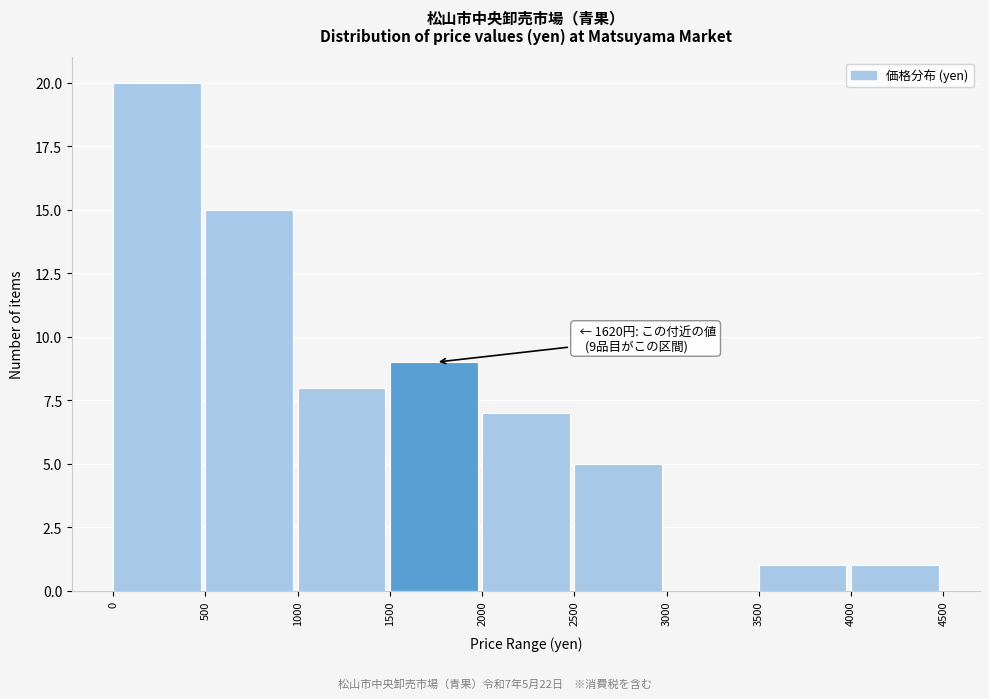

Which range on the x-axis has the tallest bar?

0 to 500